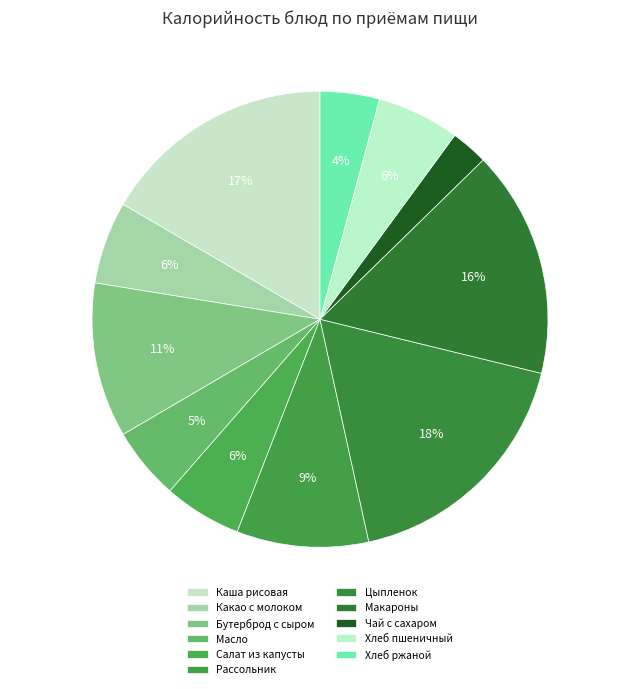

Count the number of slices in the pie.

11